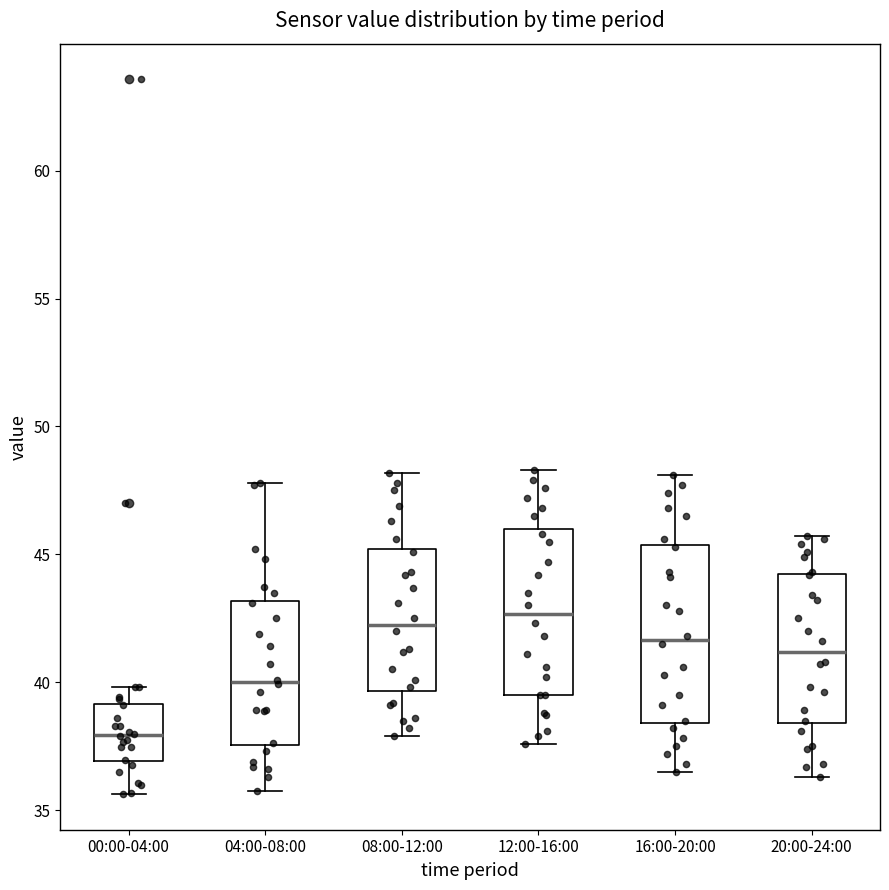

Reading left to right, read every box against the y-axis: the position of its median line, the range the box covers, and the ends of its whiskers. The values are not printed on the chart, so give them approximately, as read against the axis.

00:00-04:00: median 38.0, box 37.0 to 39.0, whiskers 35.5 to 40.0
04:00-08:00: median 40.0, box 37.5 to 43.0, whiskers 35.5 to 48.0
08:00-12:00: median 42.5, box 39.5 to 45.0, whiskers 38.0 to 48.0
12:00-16:00: median 42.5, box 39.5 to 46.0, whiskers 37.5 to 48.5
16:00-20:00: median 41.5, box 38.5 to 45.5, whiskers 36.5 to 48.0
20:00-24:00: median 41.0, box 38.5 to 44.0, whiskers 36.5 to 45.5